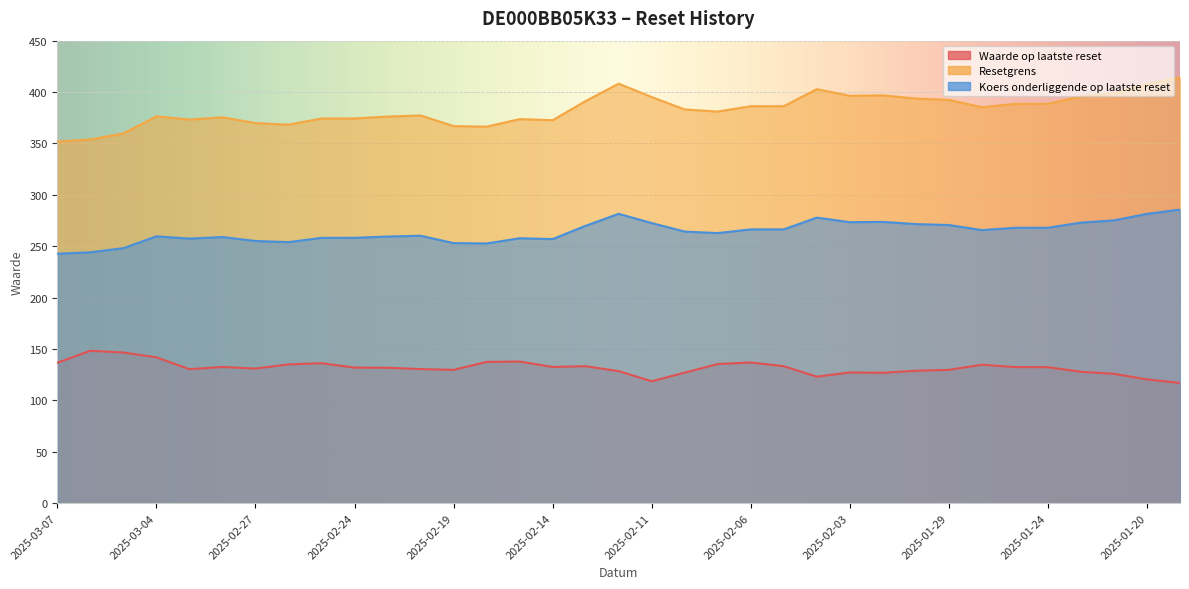

At how many categories does at least one series exceed 213?

35